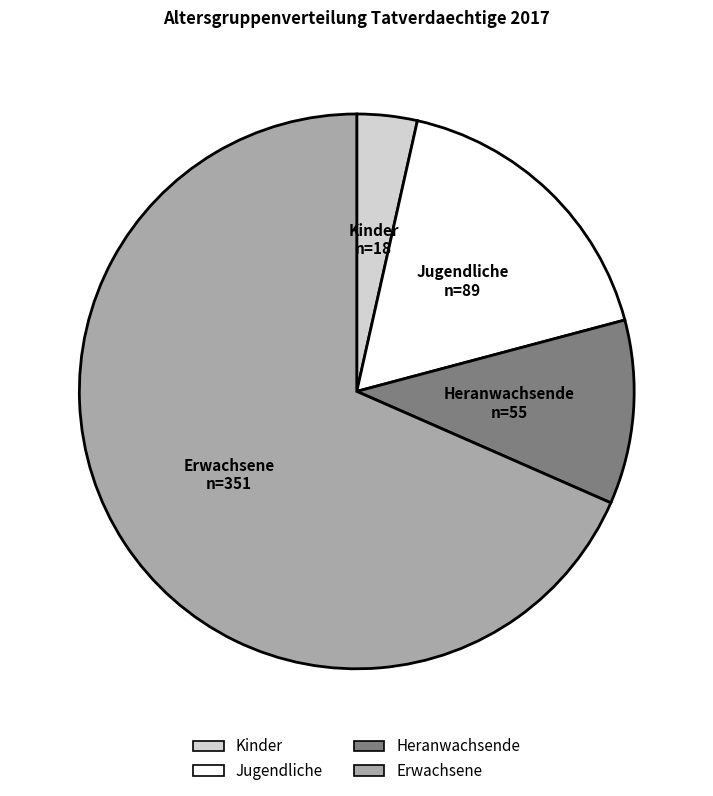

True or false: Kinder accounts for 12% of the total.

False